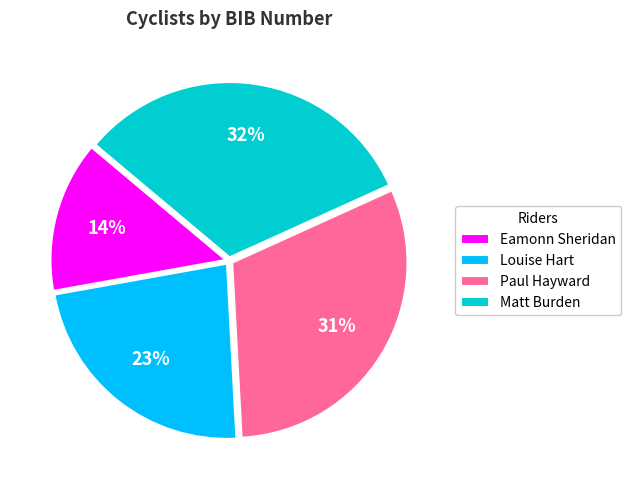

What is the ratio of the value at Paul Hayward to the value at Matt Burden?

1.0